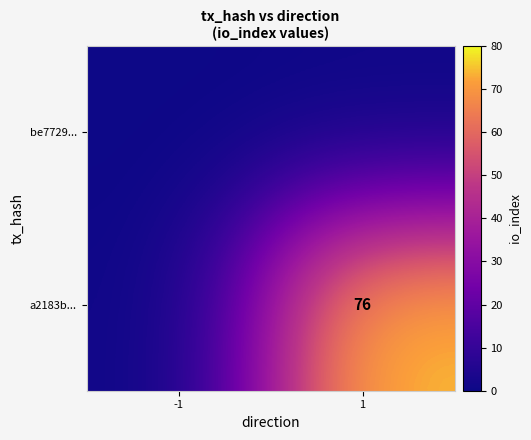

True or false: a2183b... has a value of 76 at 1.

True